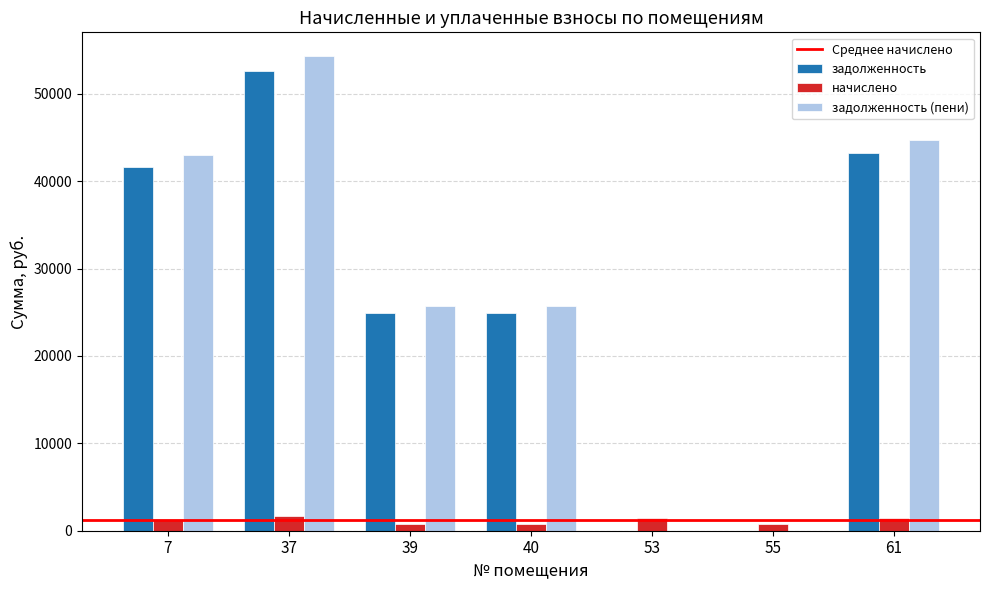

Are the bars grouped side by side (vs. stacked)?

Yes